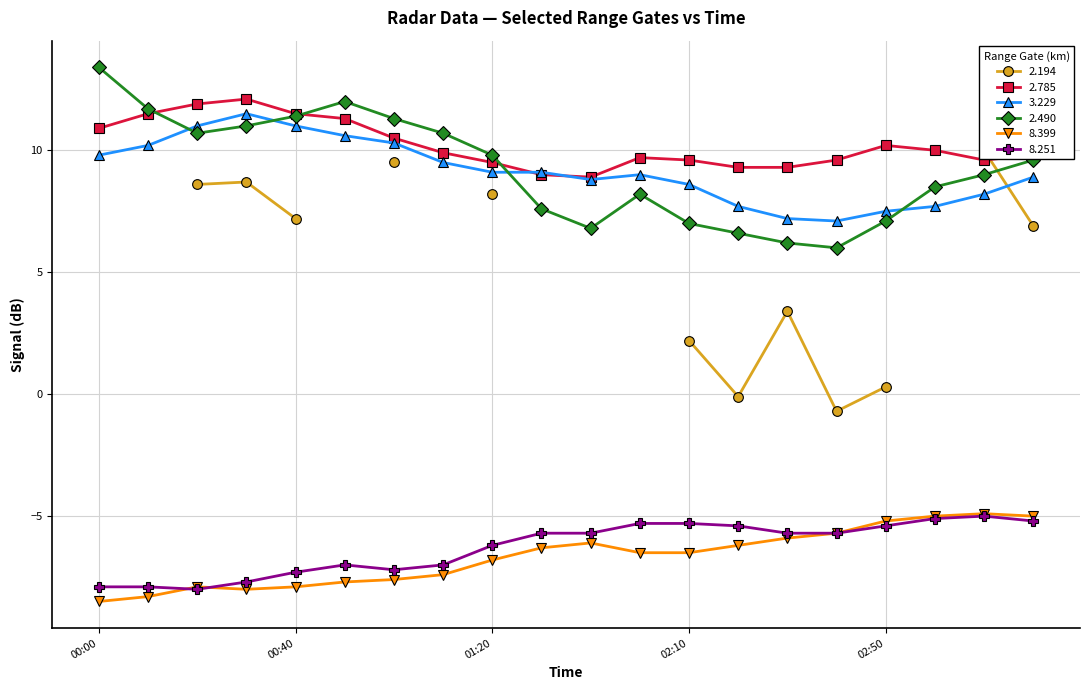

What is the label of the 4th point from the left?

2016/10/25 00:30